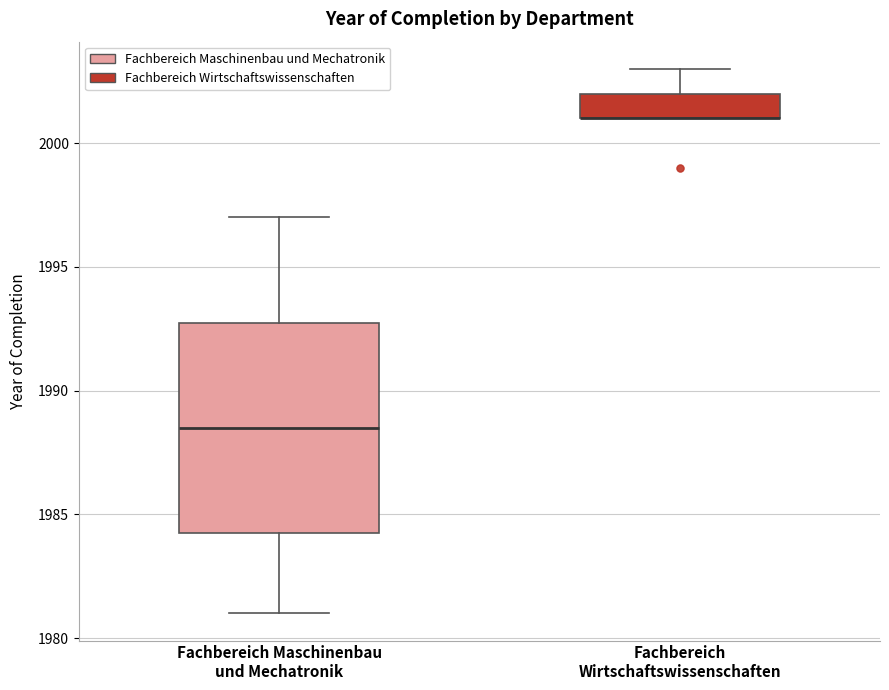

Which box is the tallest, from its lower edge to its upper edge?

Fachbereich Maschinenbau und Mechatronik